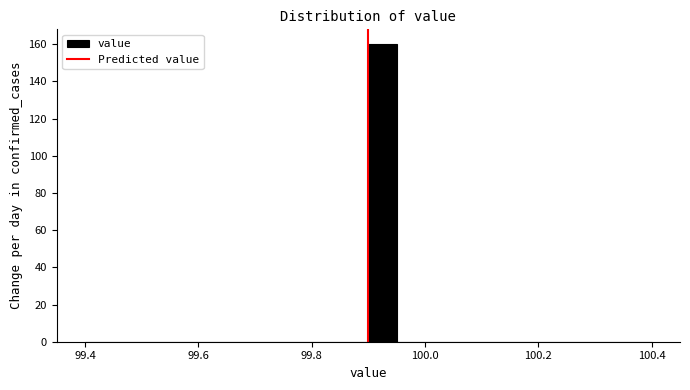

Around what value on the x-axis is the tallest bar? Give the approximate position of its centre, as read against the axis.

99.92